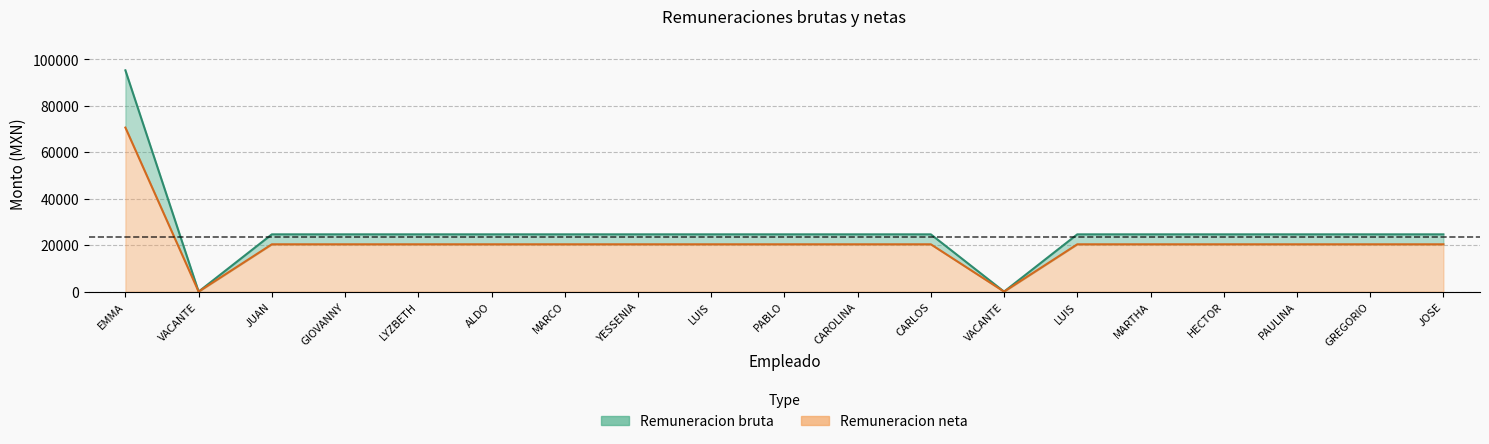

What is the average value of the Remuneracion bruta series?

25793.6